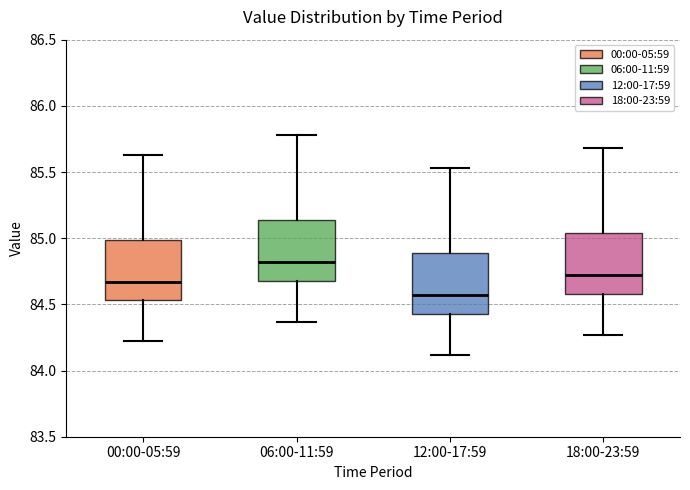

Where does the median line of the box for 06:00-11:59 sit on the y-axis? The values are not printed on the chart, so give them approximately, as read against the axis.

84.80